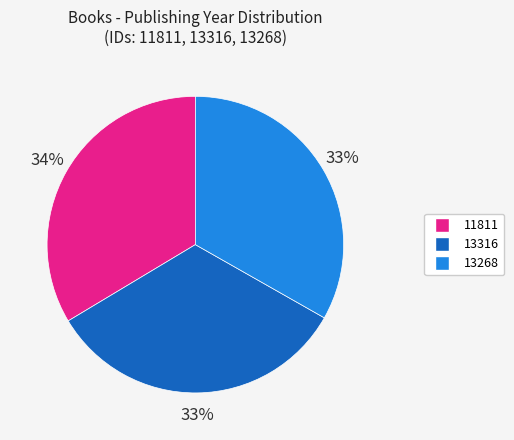

Does 13316 account for over 50% of the chart?

No